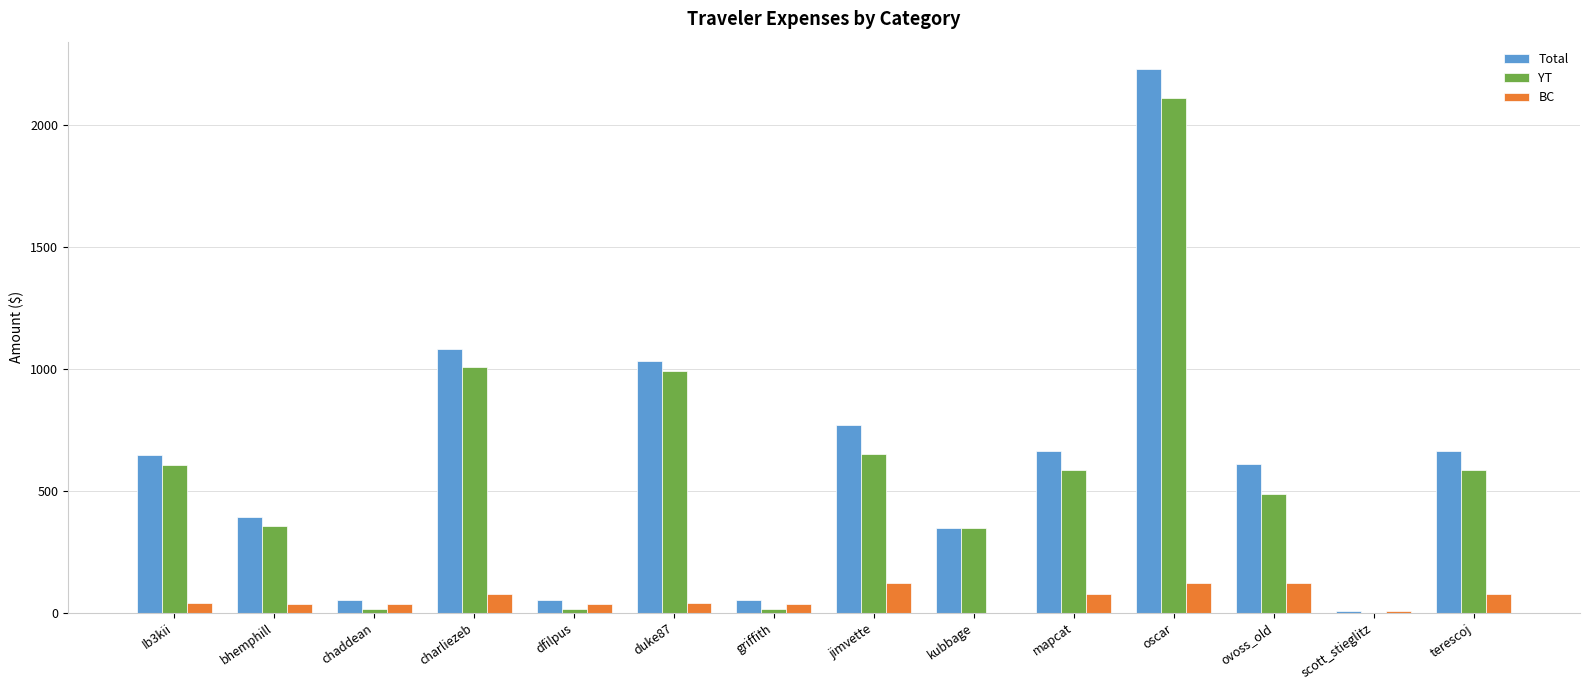

What is the spread (max minus min) of values at charliezeb?

1008.4